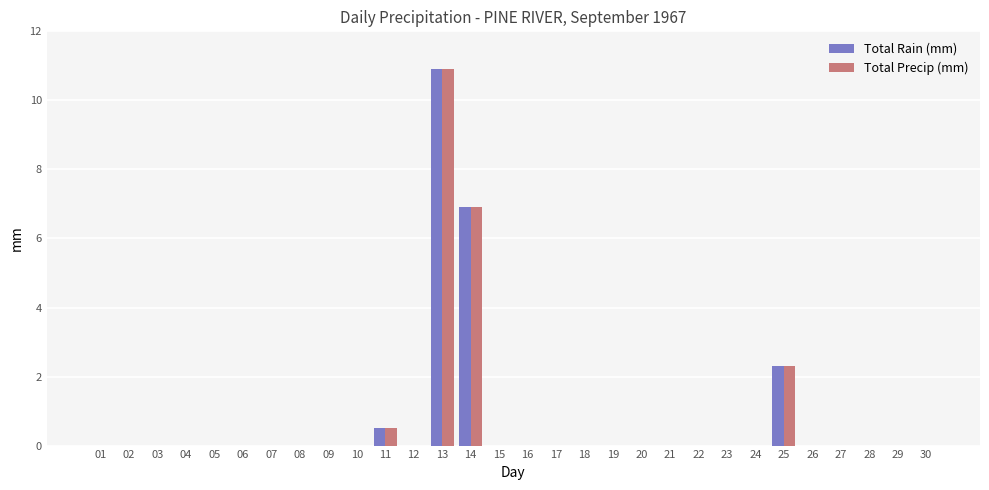

What is the sum of all Total Precip (mm) values?

20.6